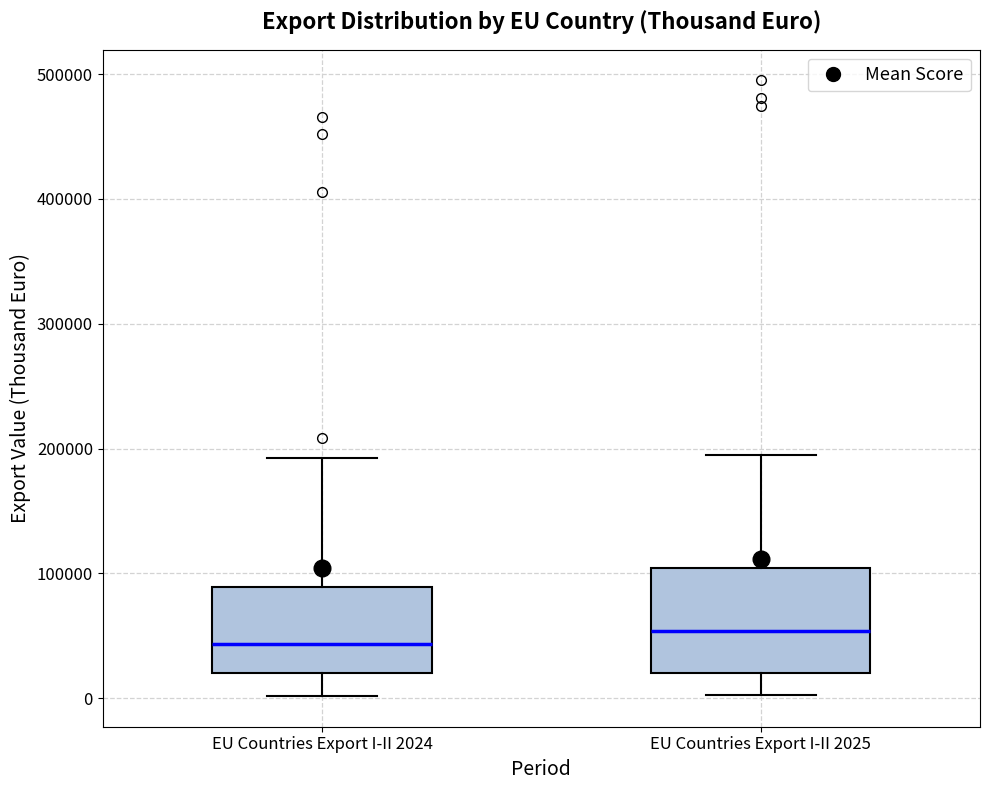

Which box has the lowest median line?

EU Countries Export I-II 2024